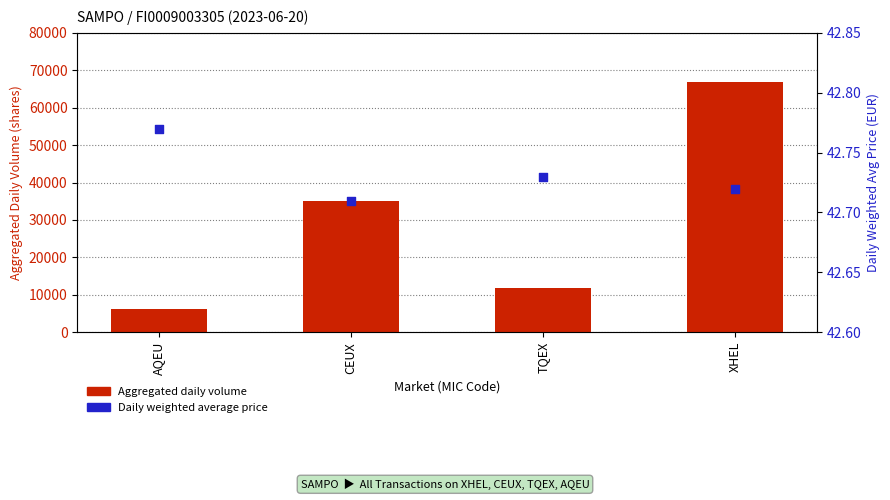

What is the total value across all series at AQEU?

6275.8